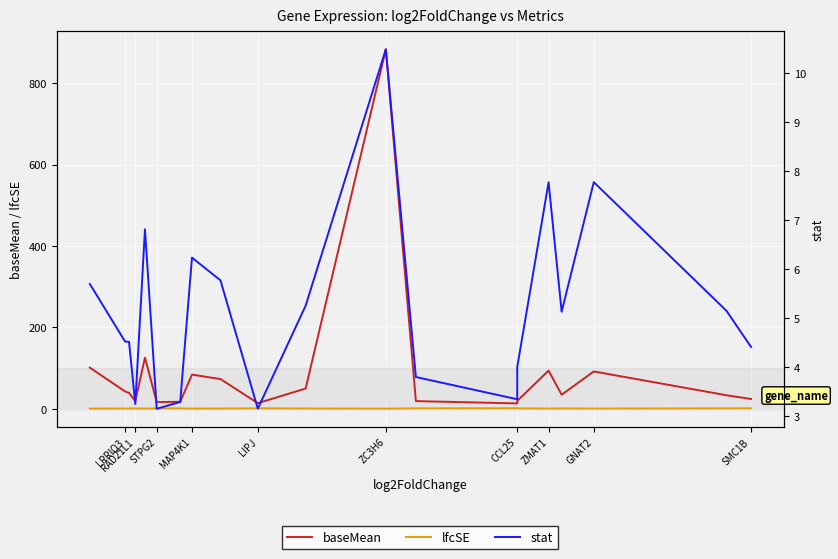

What are all the series names shown in the legend?

baseMean, lfcSE, stat